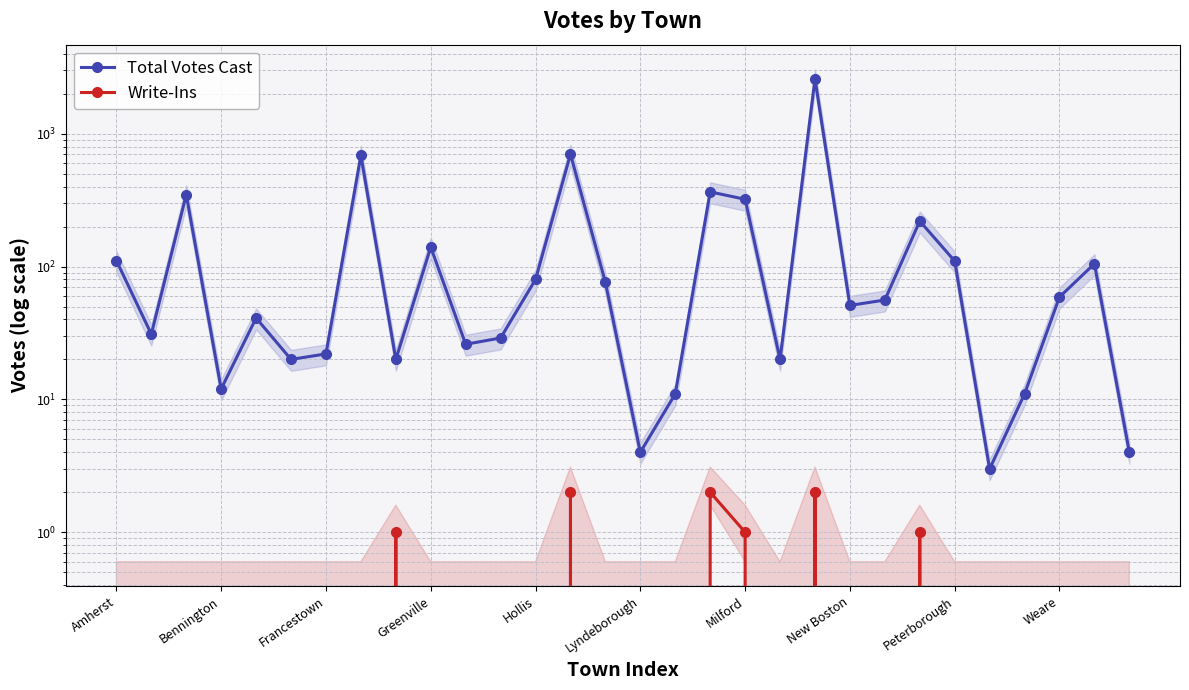

True or false: Total Votes Cast and Write-Ins cross at least once.

False